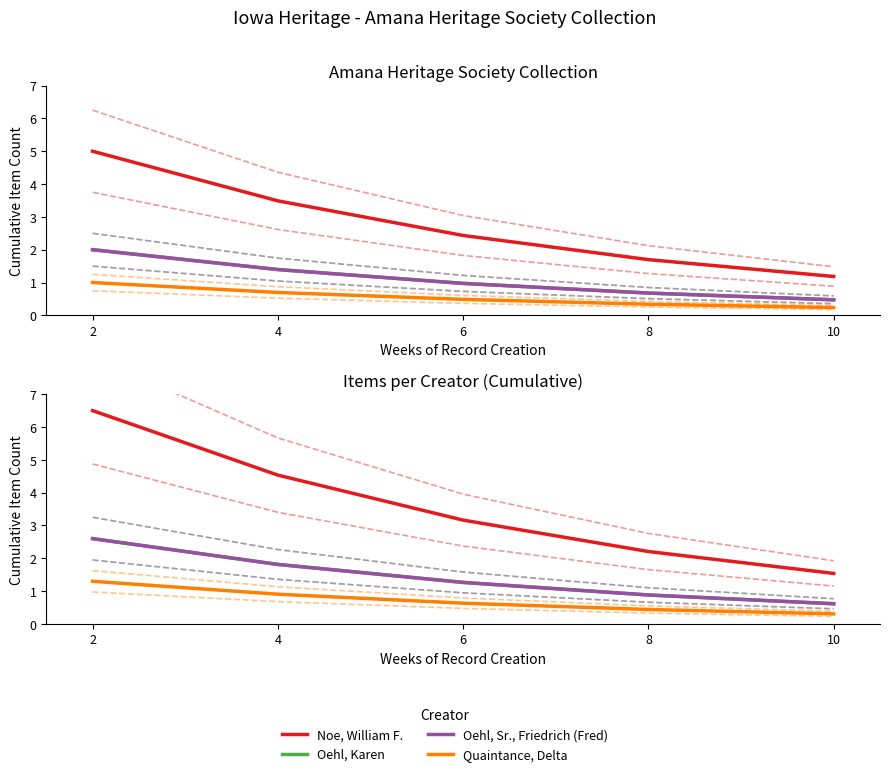

How many data points in Oehl, Karen are less than 1?

2